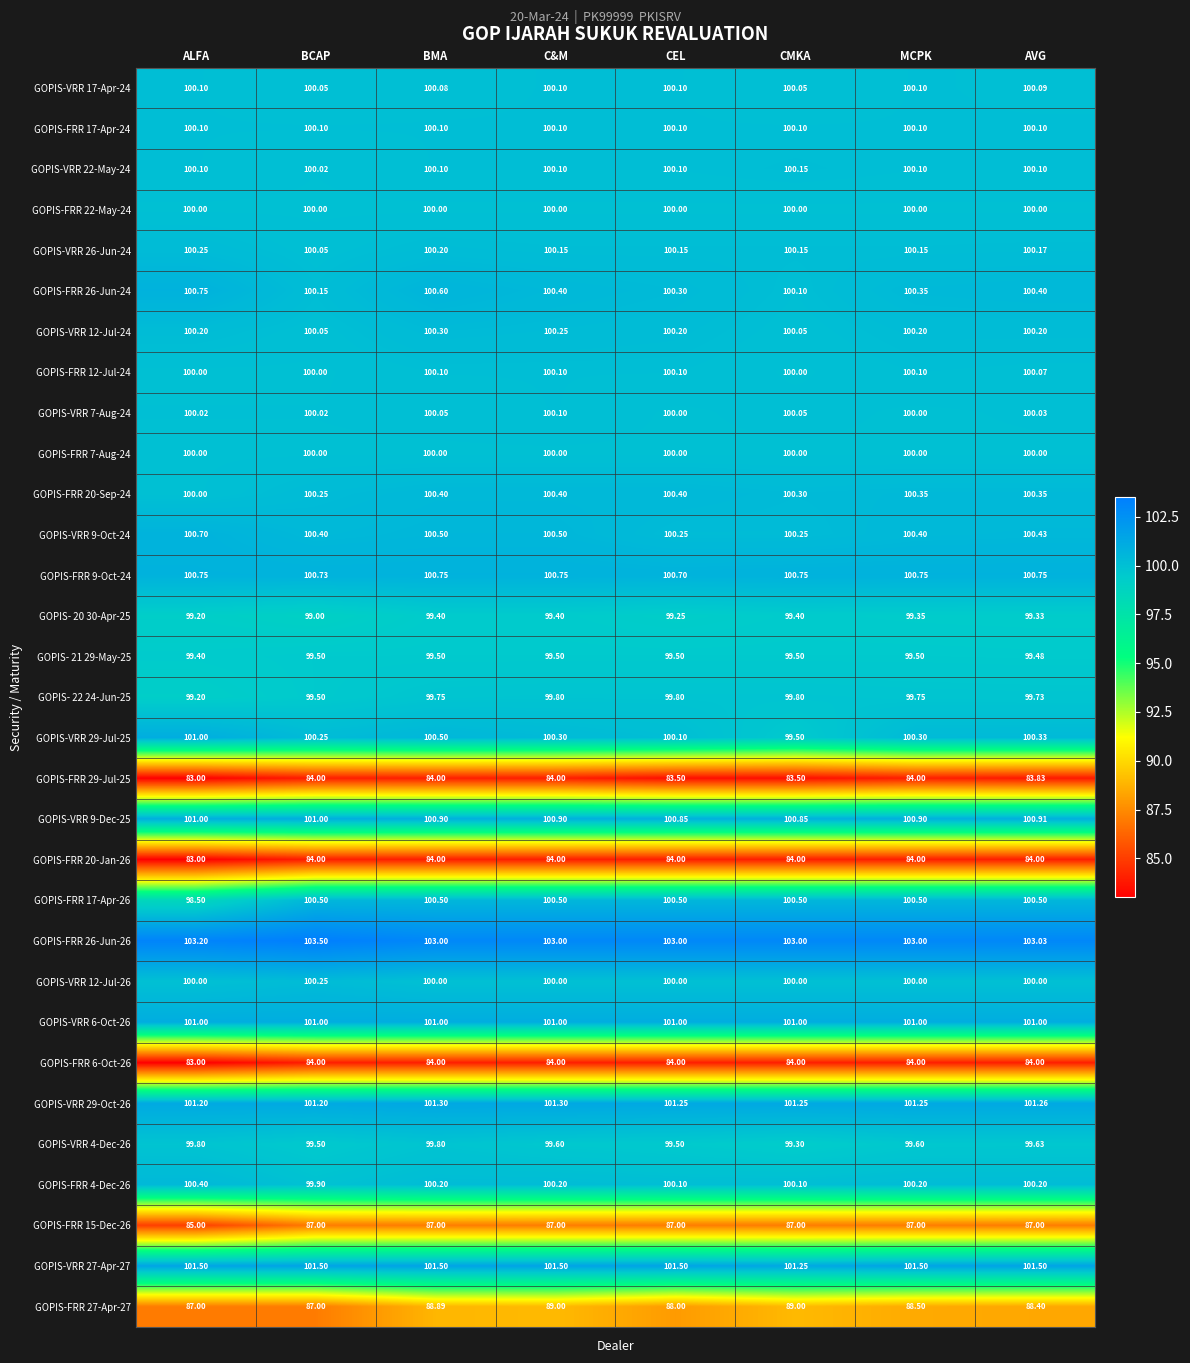

What is the total value across all series at AVG?

3036.8